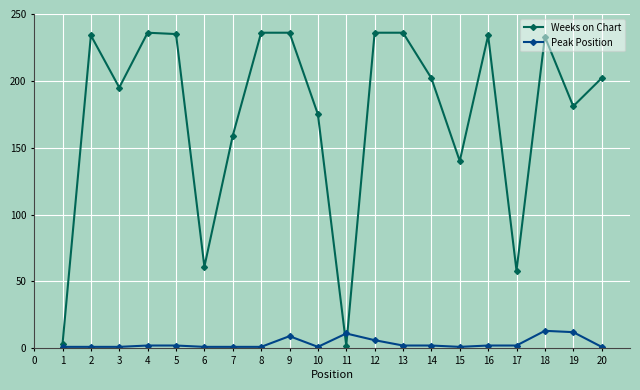

The value of Weeks on Chart at 4 is 316. True or false?

False